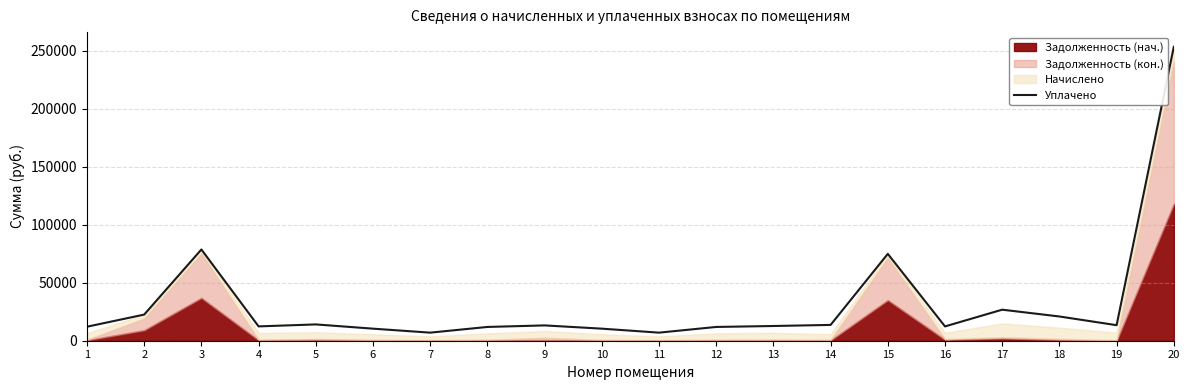

At which category does the data reach its first local peak?

3